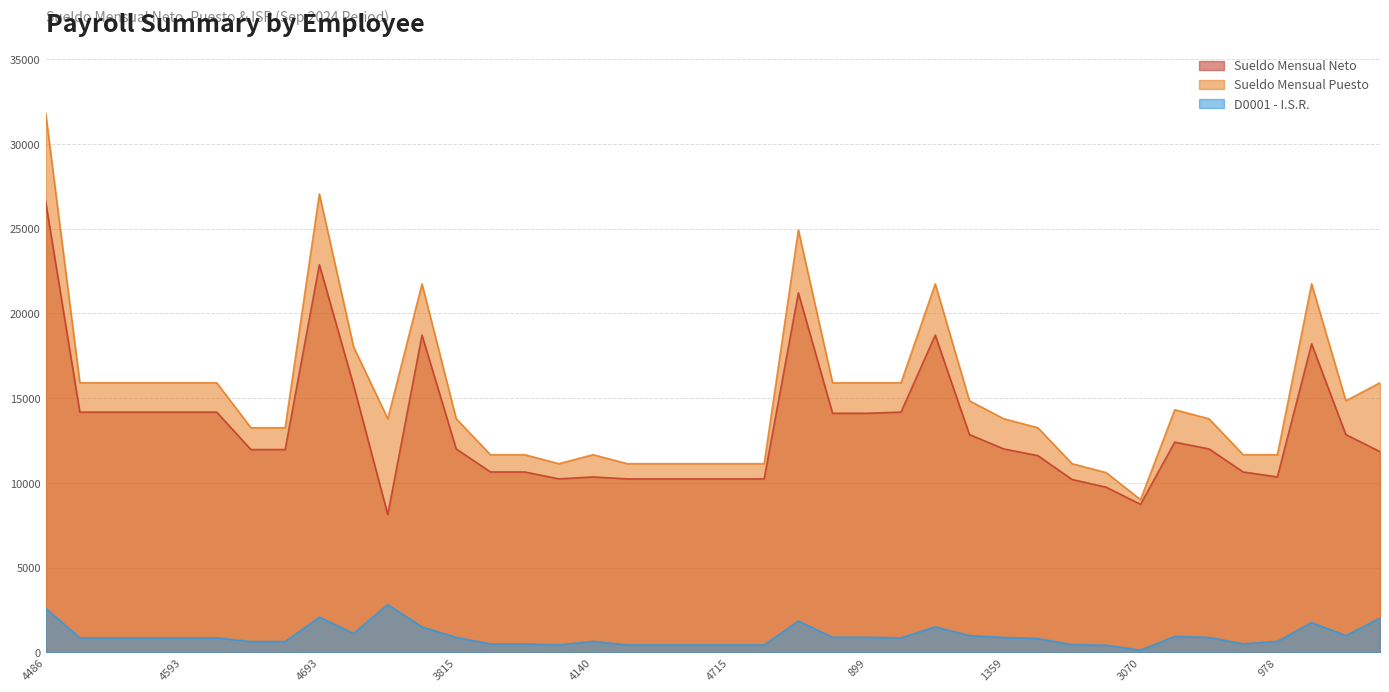

Rank the series by their maximum value, from lowest to highest.

D0001 - I.S.R., Sueldo Mensual Neto, Sueldo Mensual Puesto